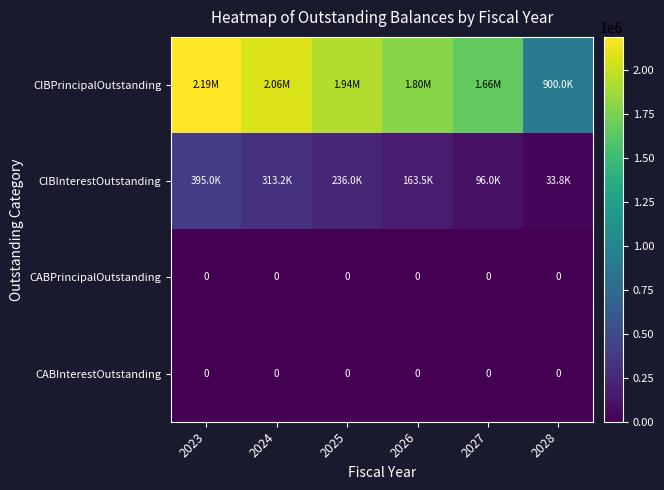

What is the greatest value displayed?

2190000